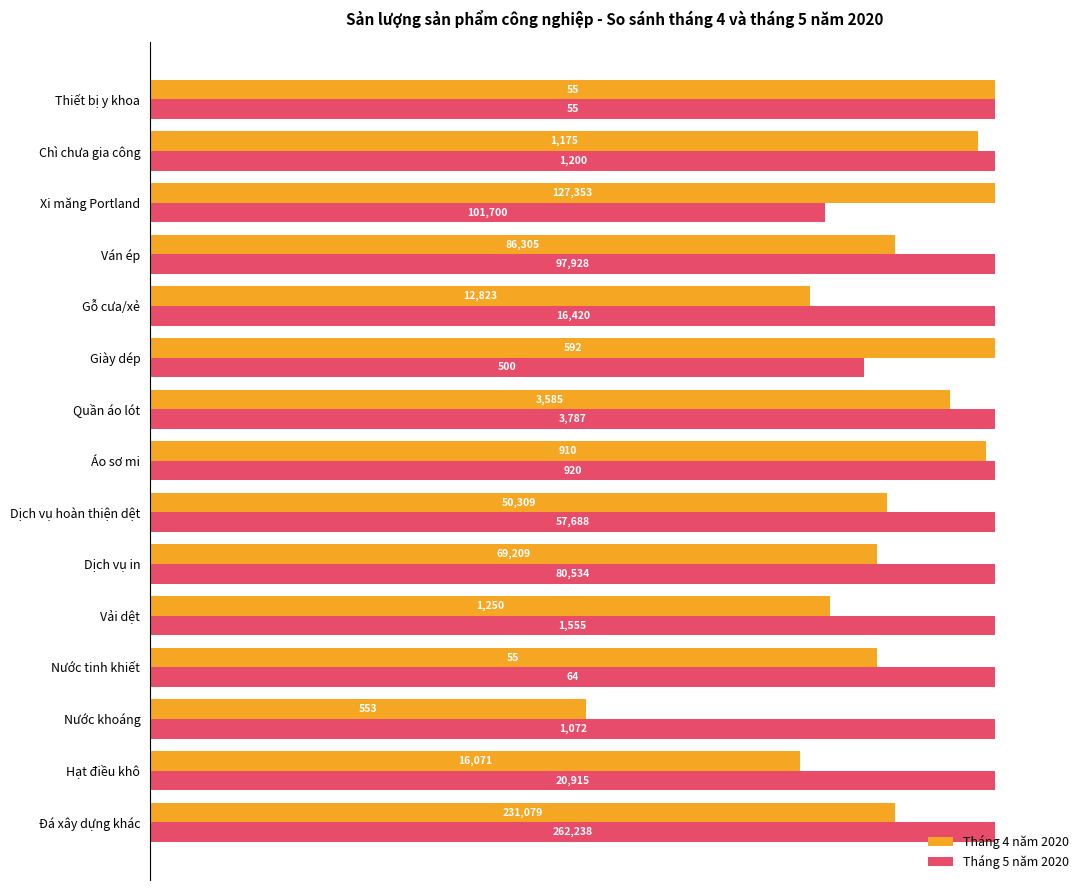

What are all the series names shown in the legend?

Tháng 4 năm 2020, Tháng 5 năm 2020